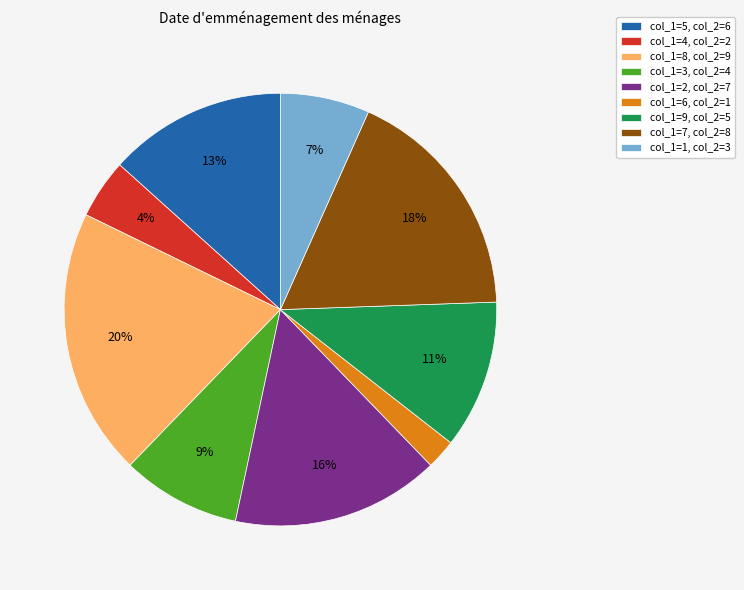

The col_1=2, col_2=7 slice represents 3% of the pie. True or false?

False